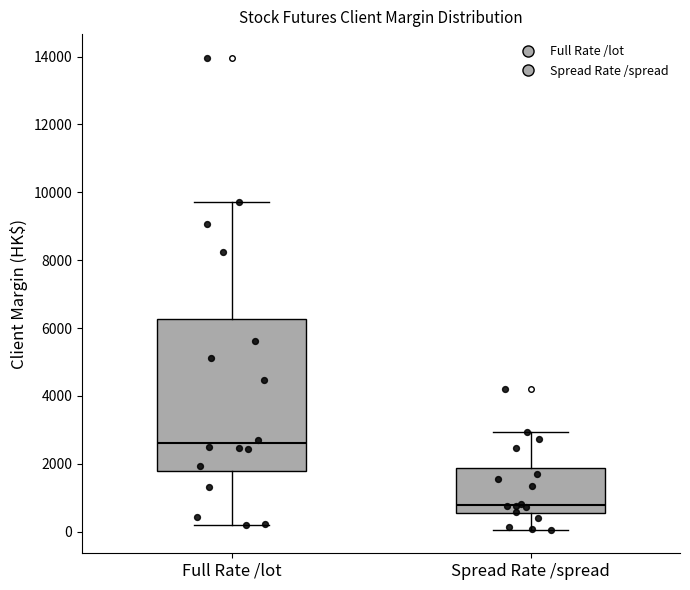

Where does the upper whisker of the box for Full Rate /lot end on the y-axis? The values are not printed on the chart, so give them approximately, as read against the axis.

9800